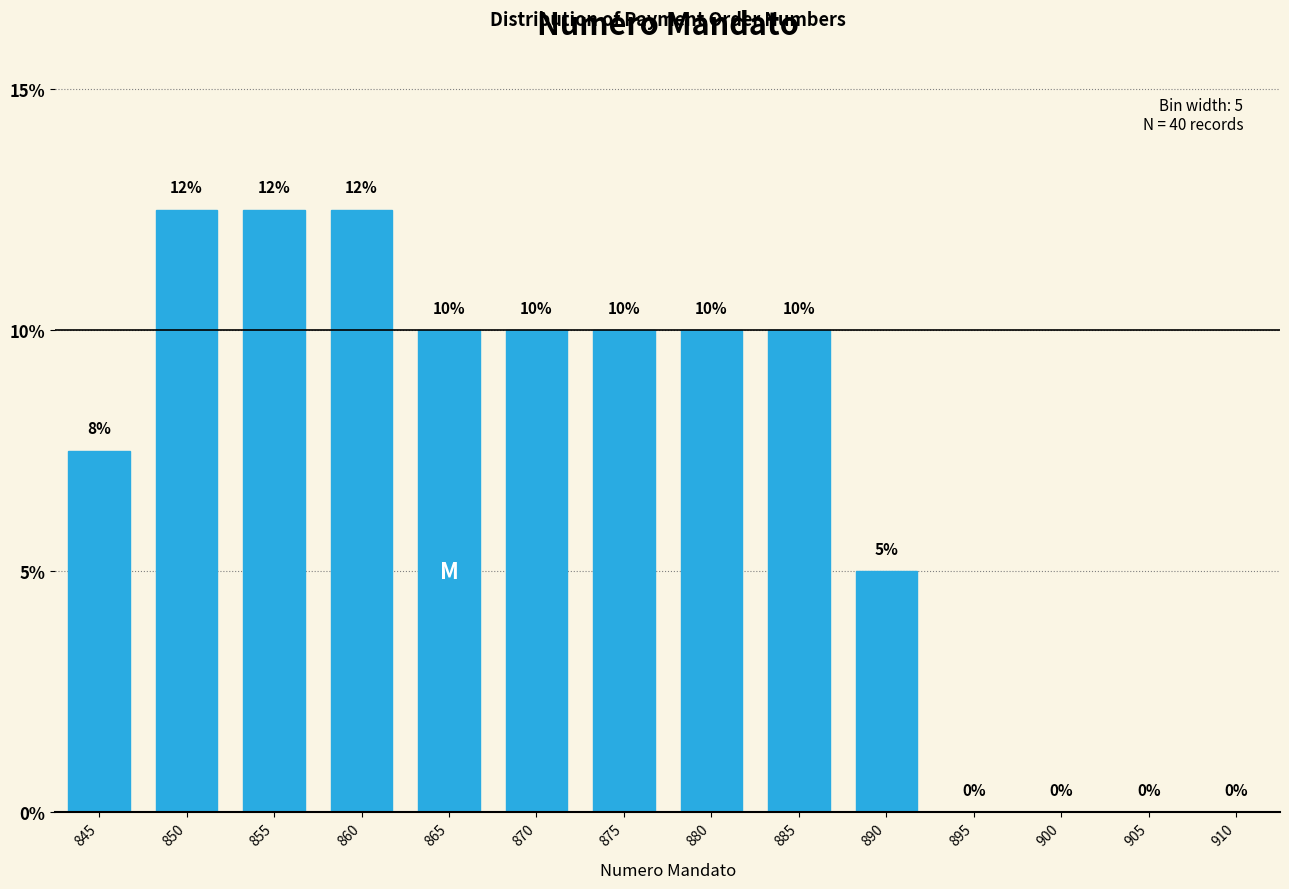

Where is the data nearest to the value 6?

890